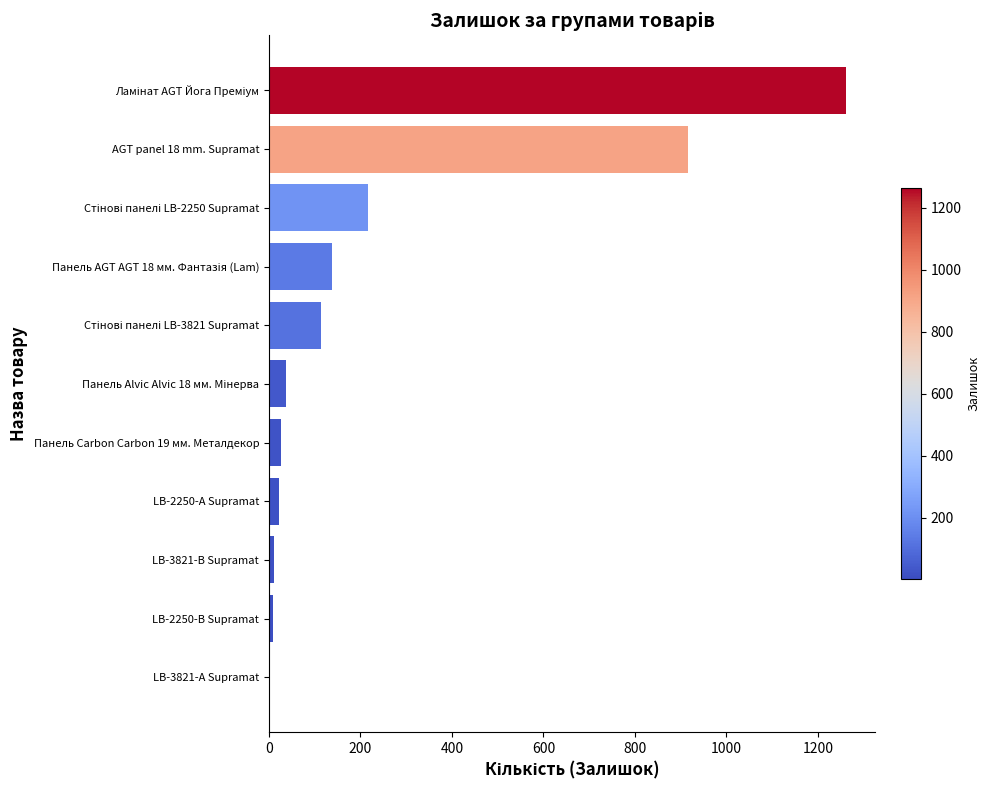

What is the sum of all values?

2754